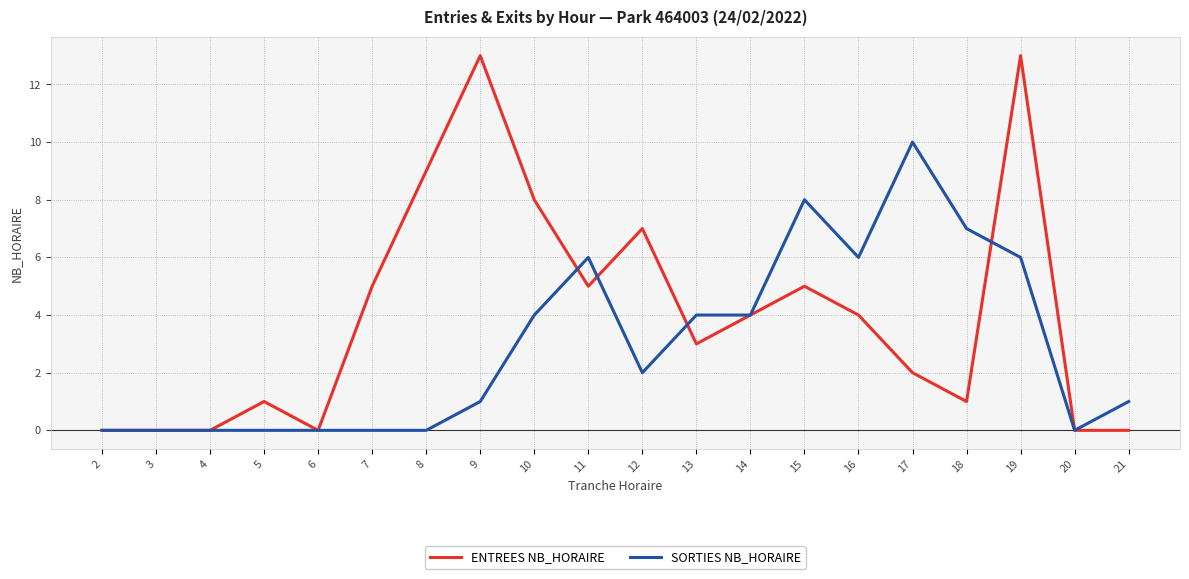

List the series in order of their overall mean, highest first.

ENTREES NB_HORAIRE, SORTIES NB_HORAIRE